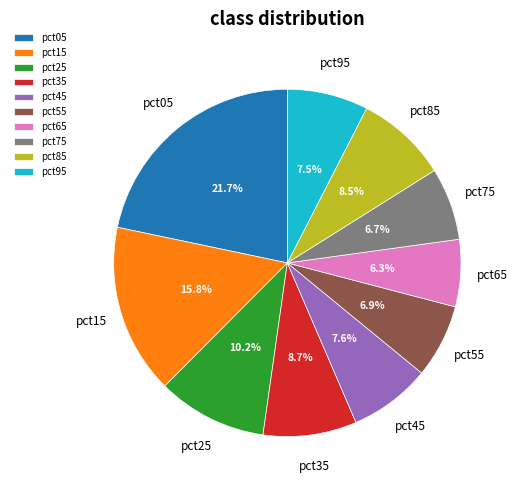

To the nearest percent, what is the average slice percentage?

10%